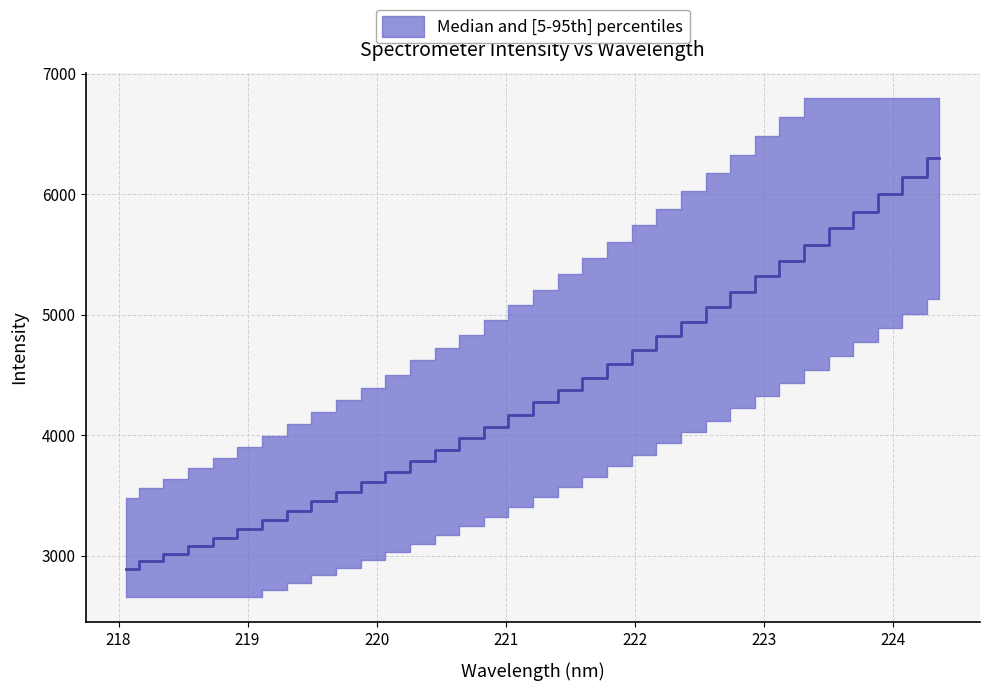

What is the maximum value shown in the chart?

6296.7